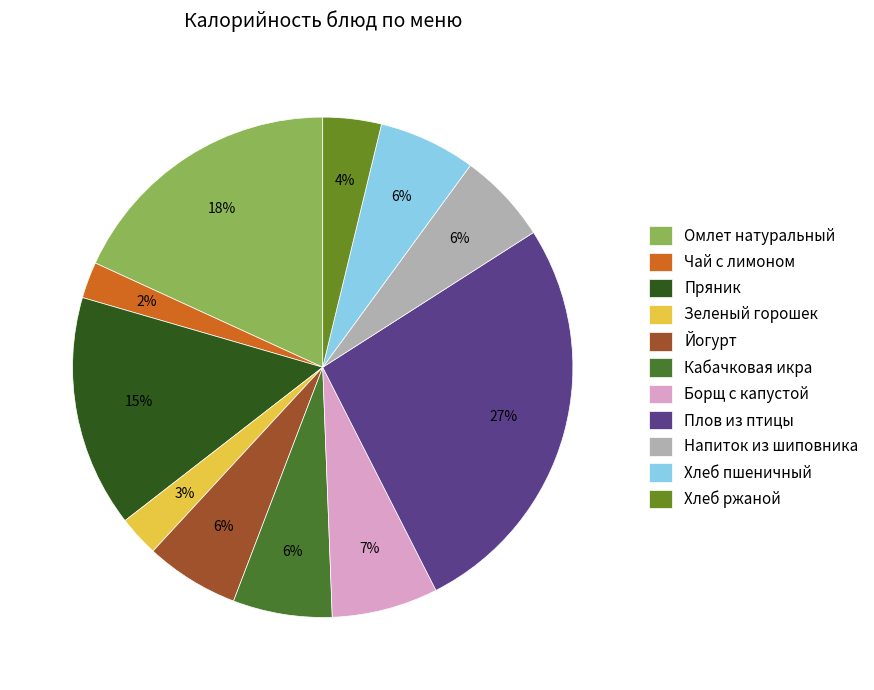

Does any single category account for the majority?

No